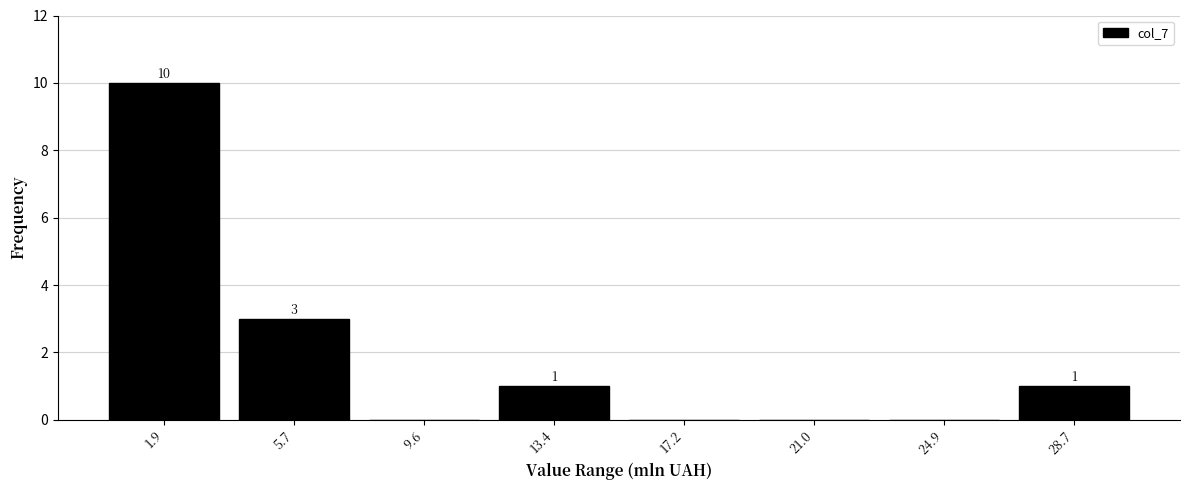

Which range on the x-axis has the tallest bar?

0.0 to 4.0